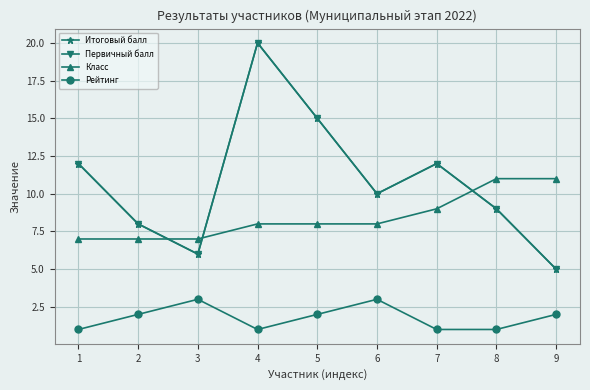

The Итоговый балл series shows 4 at 8. True or false?

False